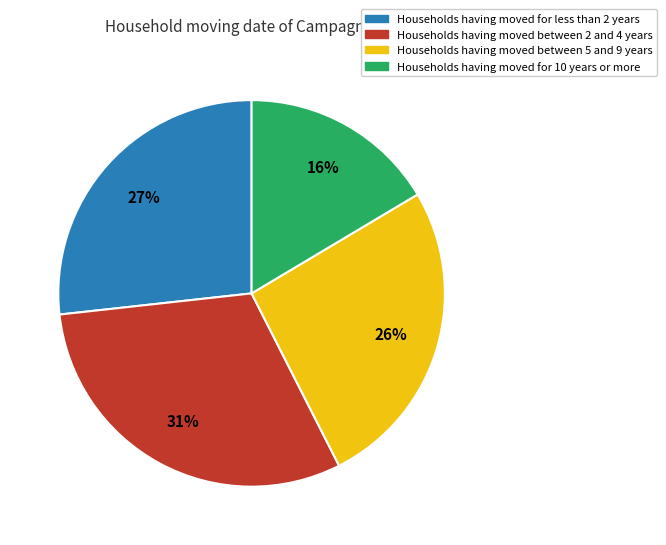

True or false: Households having moved for 10 years or more accounts for 16% of the total.

True